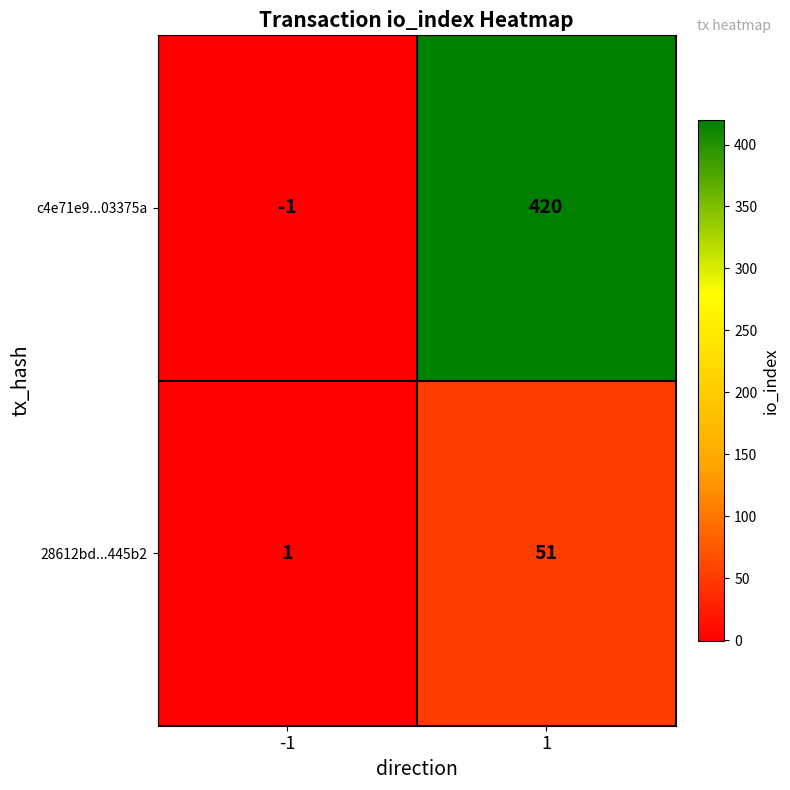

True or false: c4e71e9...03375a has a value of 646 at 1.

False